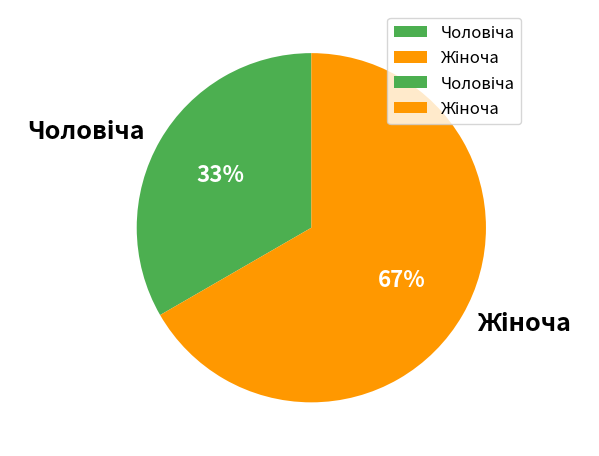

Is there a majority slice in this chart?

Yes